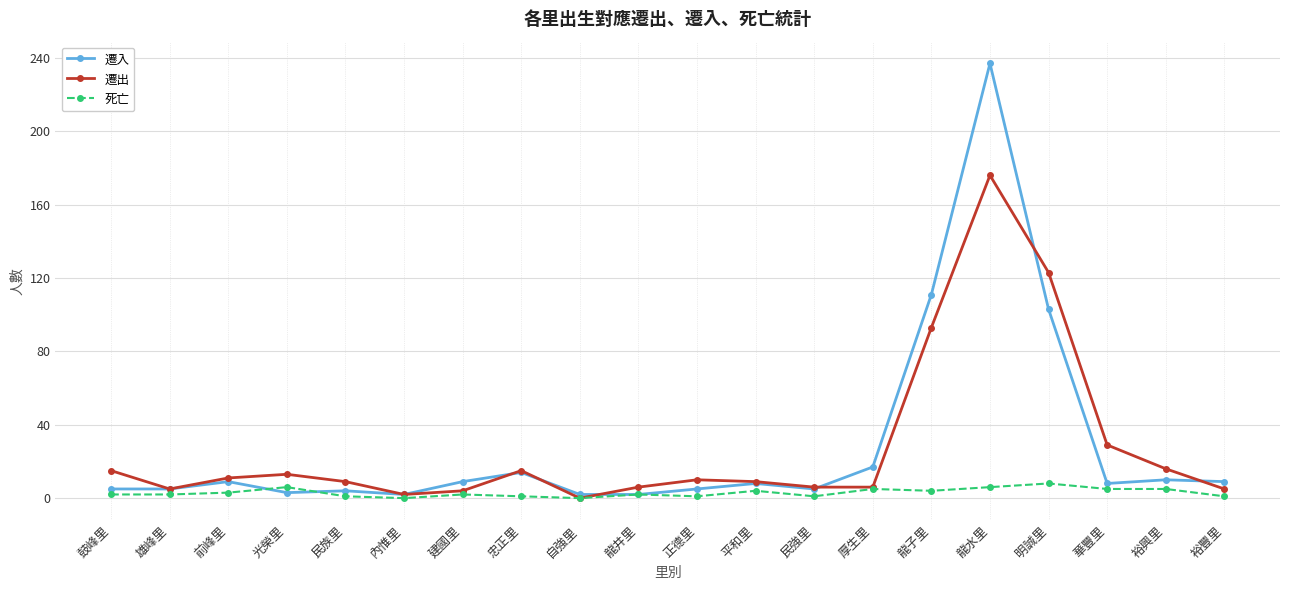

What is the sum of the 遷入 values at 明誠里 and 龍井里?

105